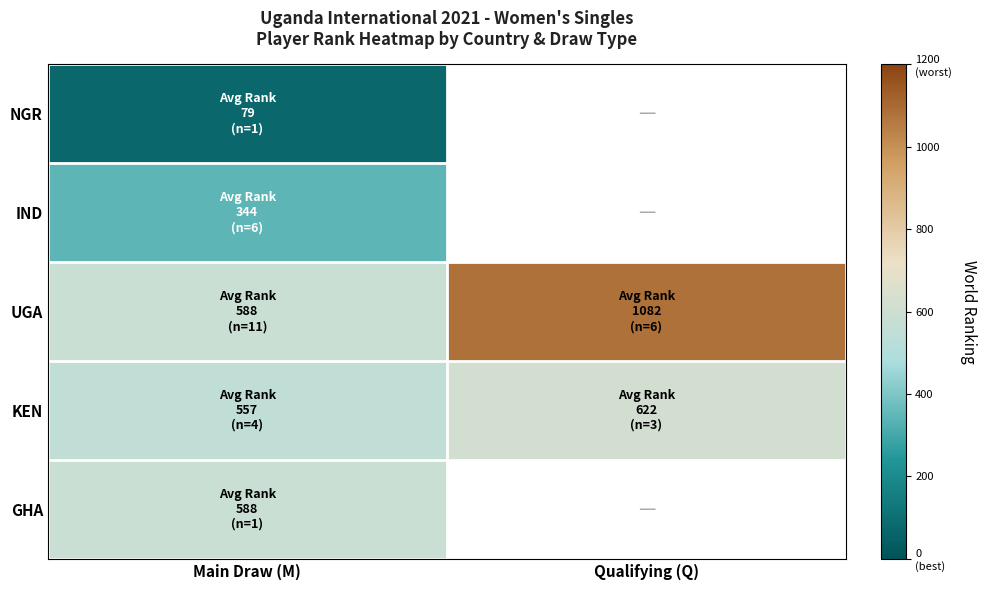

True or false: KEN has a value of 557.0 at Main Draw (M).

True